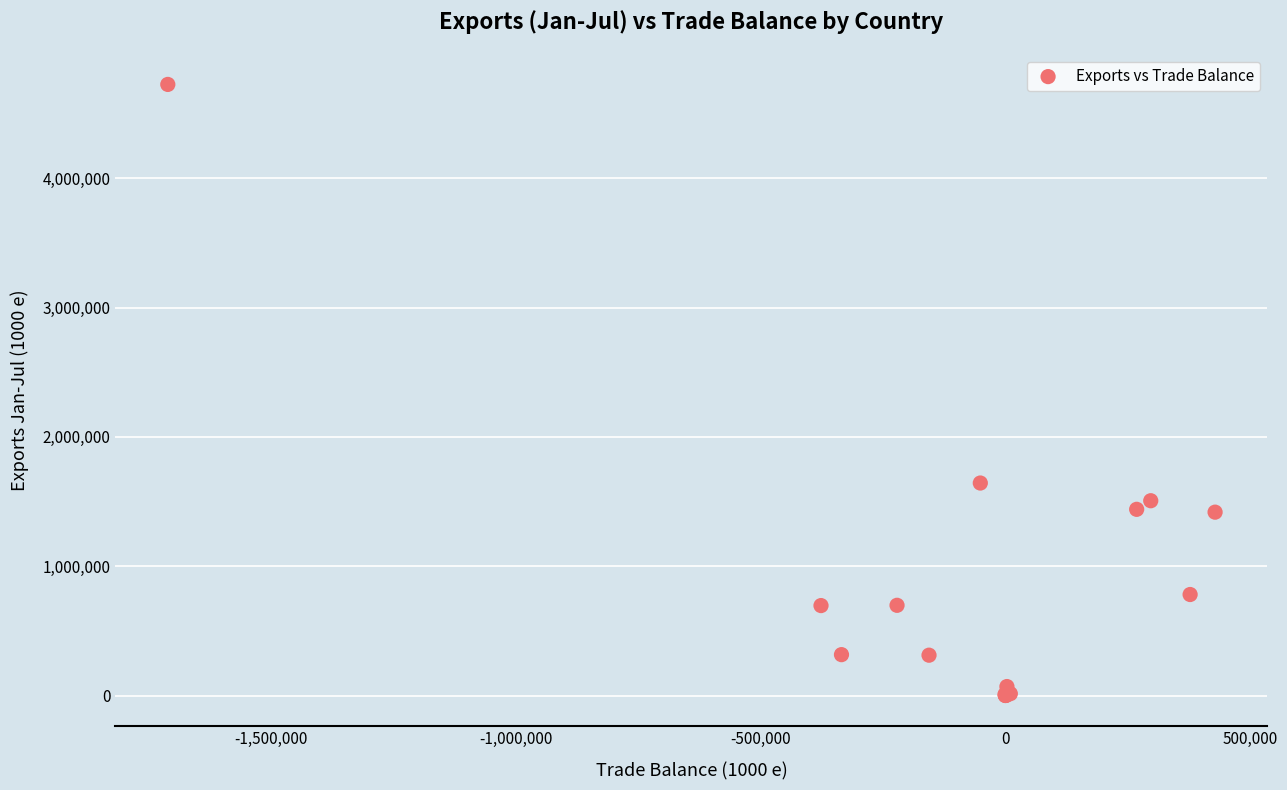

What Y value in the scatter plot is closest to 2362929?

1643177.3